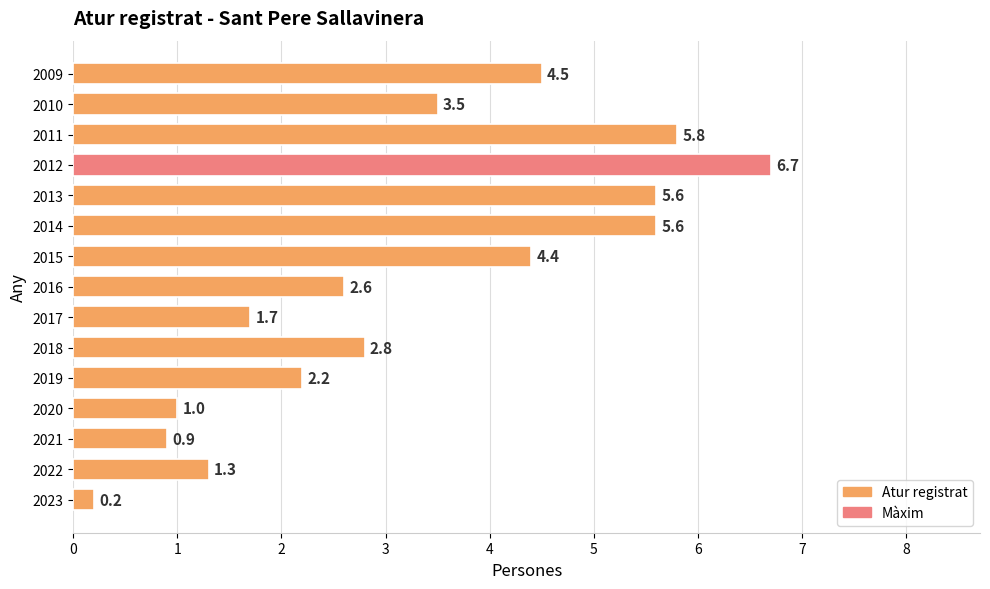

At which label is the value closest to 3?

2018